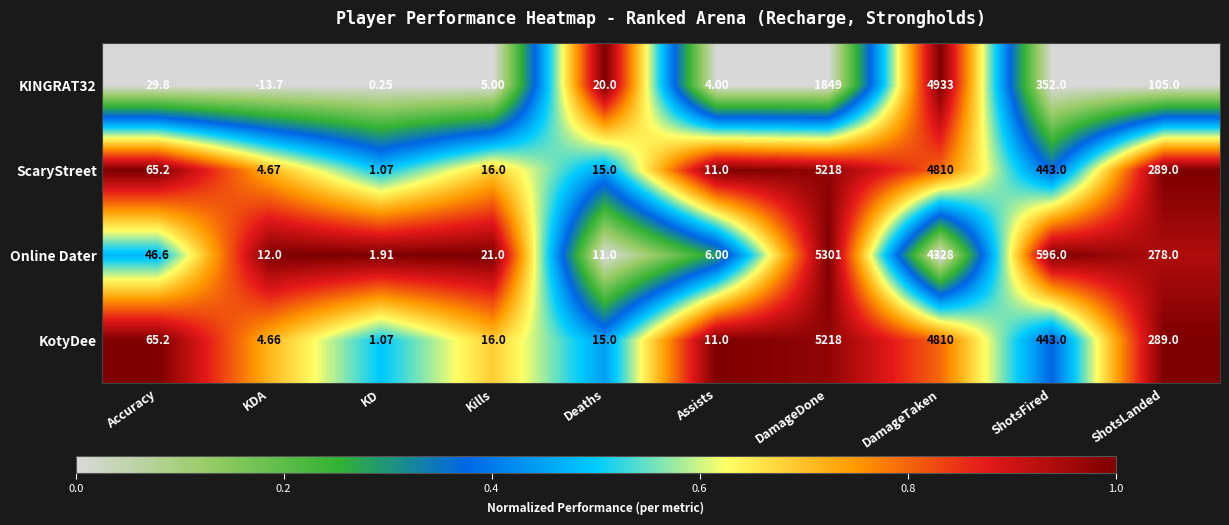

At how many categories does at least one series exceed 0?

10